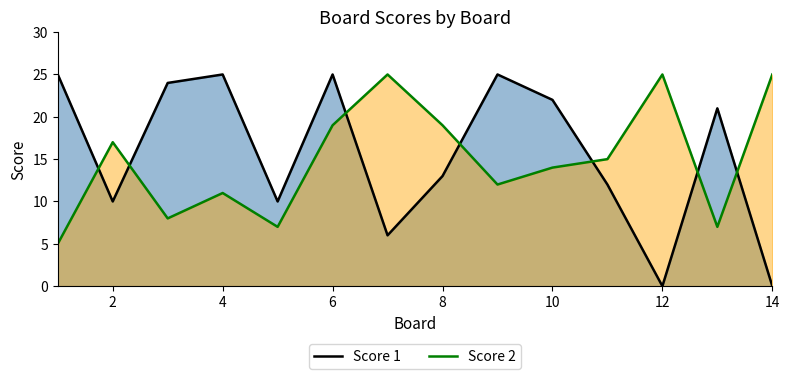

How many lines are shown in the chart?

2